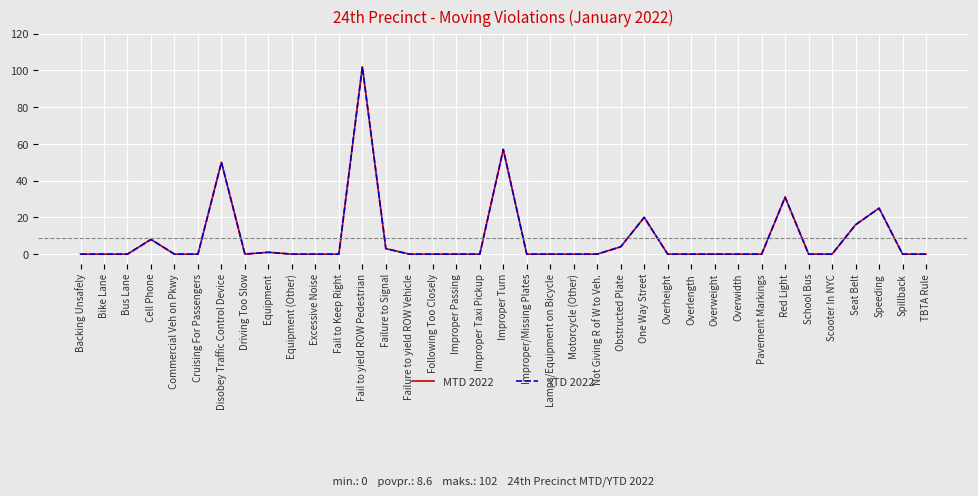

What is the label of the 16th point from the right?

Motorcycle (Other)